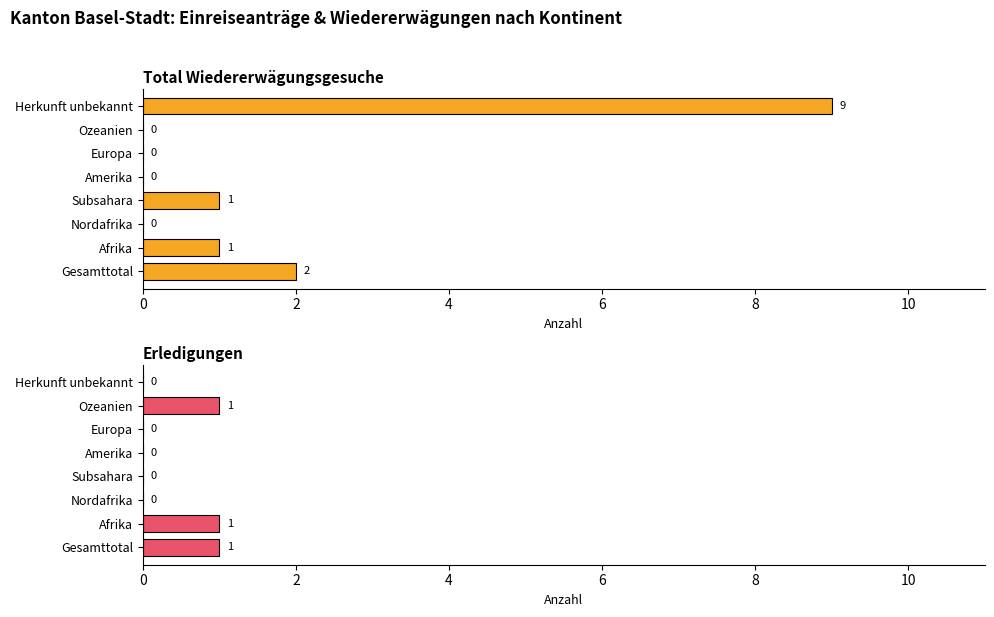

At Gesamttotal, list the series in order from largest to smallest.

Total Wiedererwägungsgesuche, Erledigungen